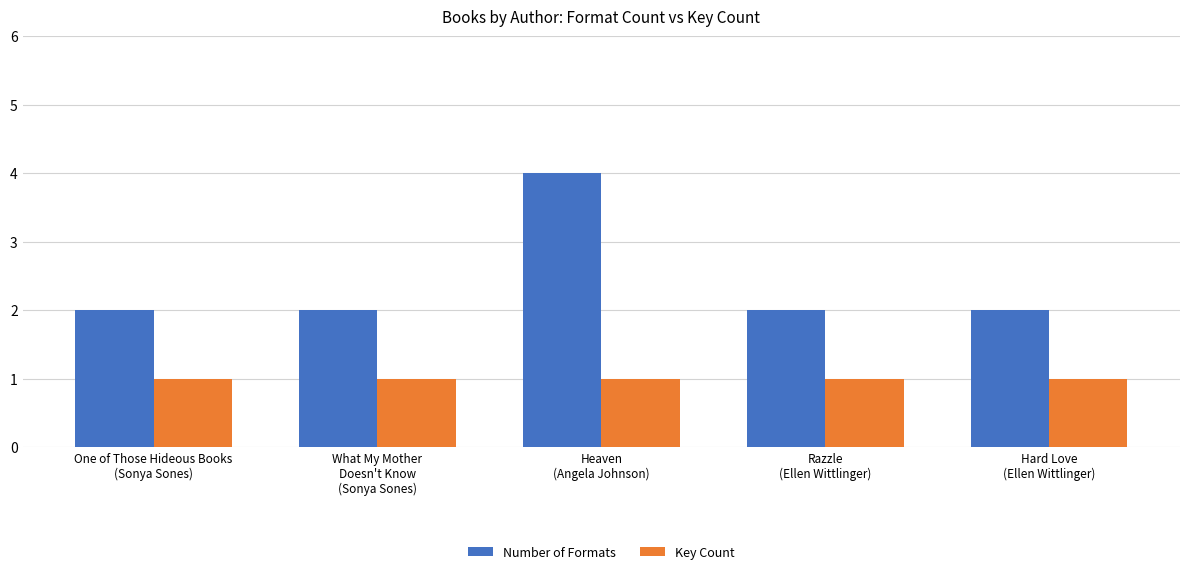

What is the average value of the Number of Formats series?

2